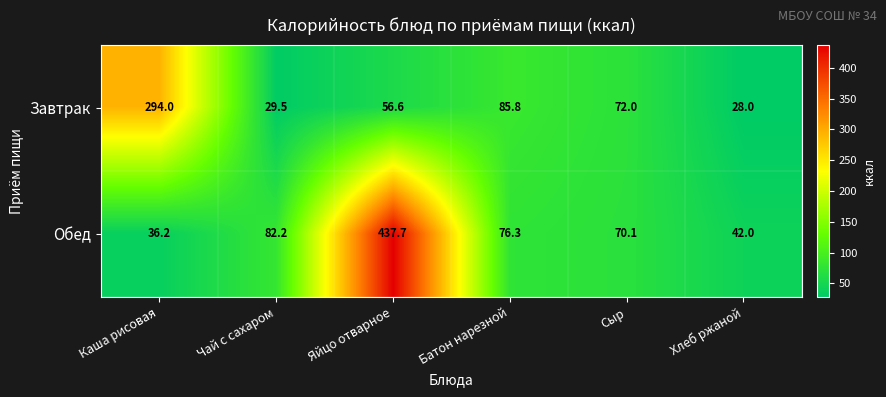

What is the difference between the maximum and minimum values in the Обед series?

401.5